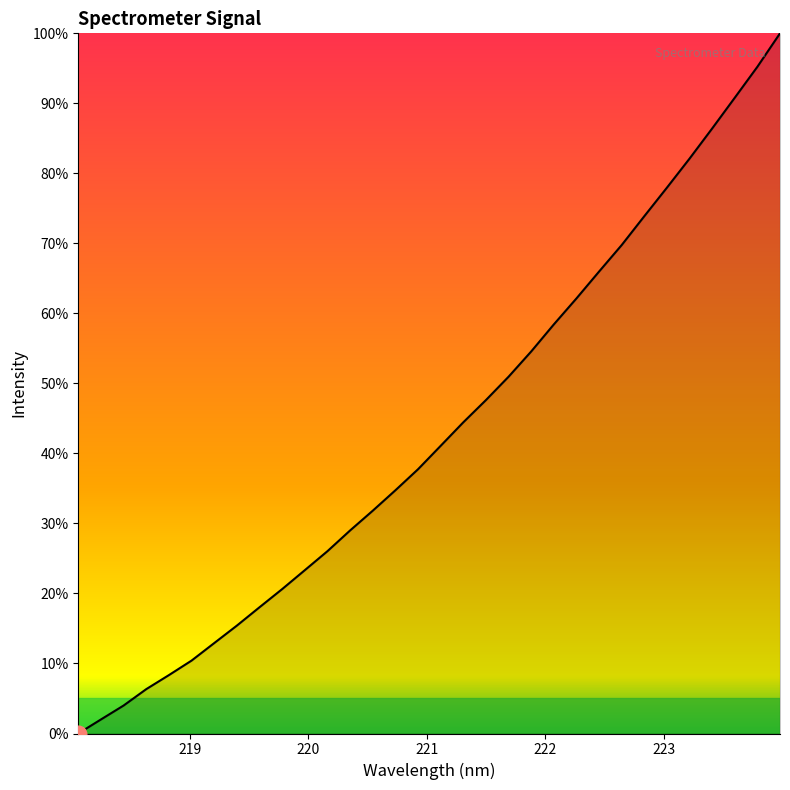

What is the difference between the maximum and minimum values?

100.0